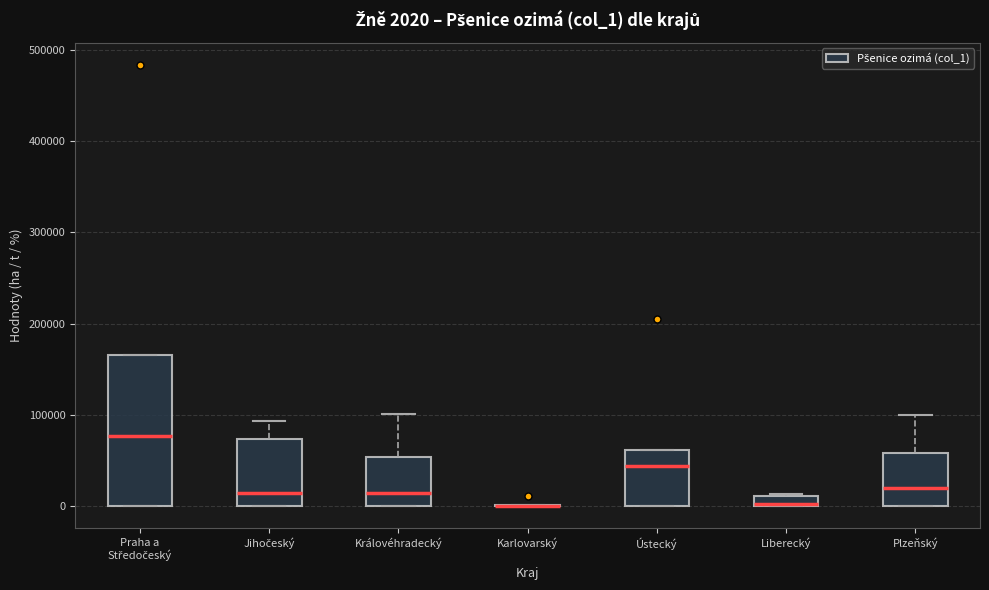

Which box is the tallest, from its lower edge to its upper edge?

Praha a Středočeský